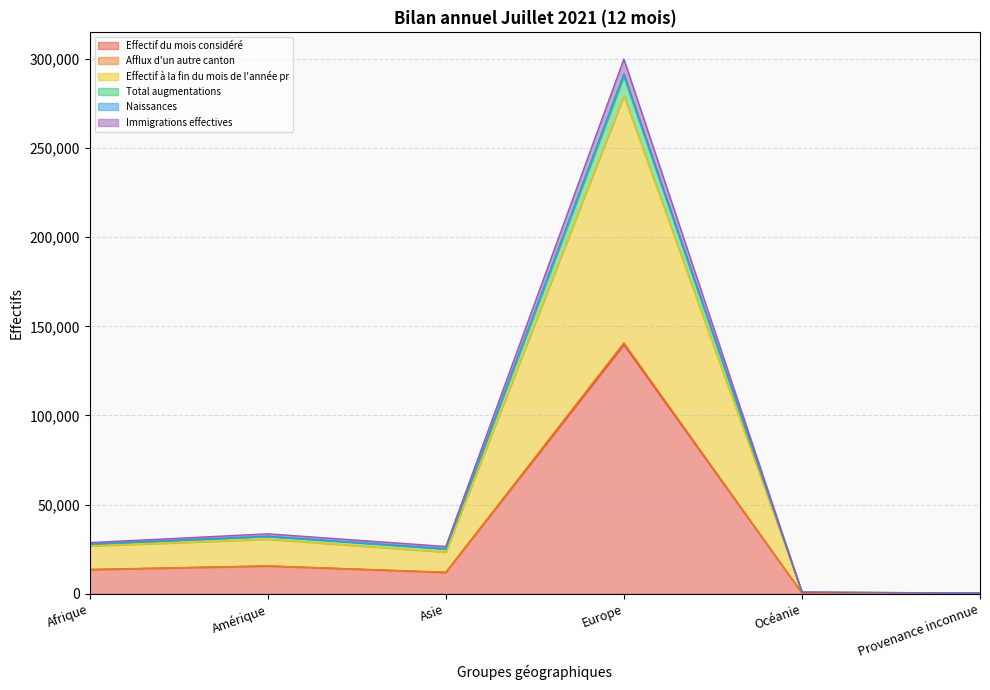

What is the maximum value for Naissances?

1914